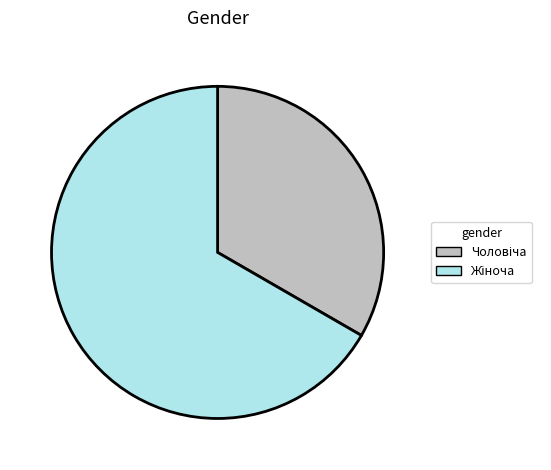

Count the number of slices in the pie.

2